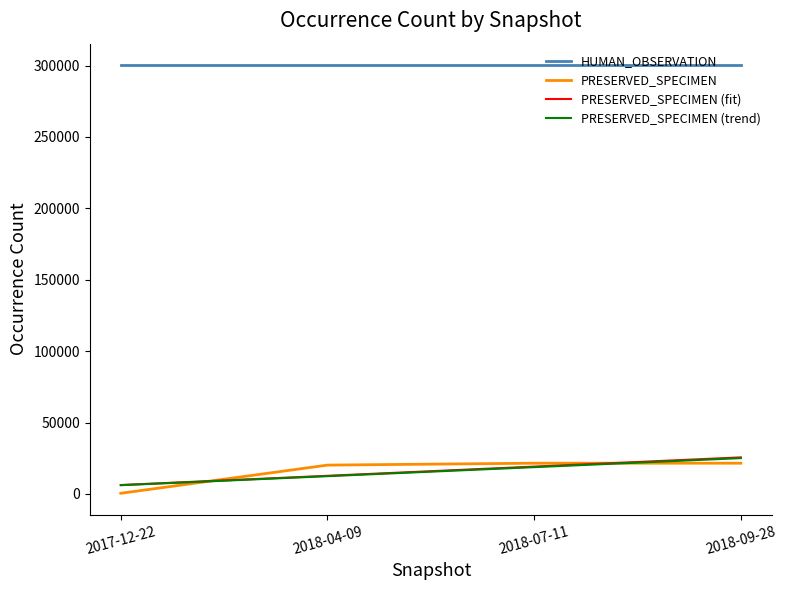

Is it true that PRESERVED_SPECIMEN equals 21498.0 at 2018-09-28?

True